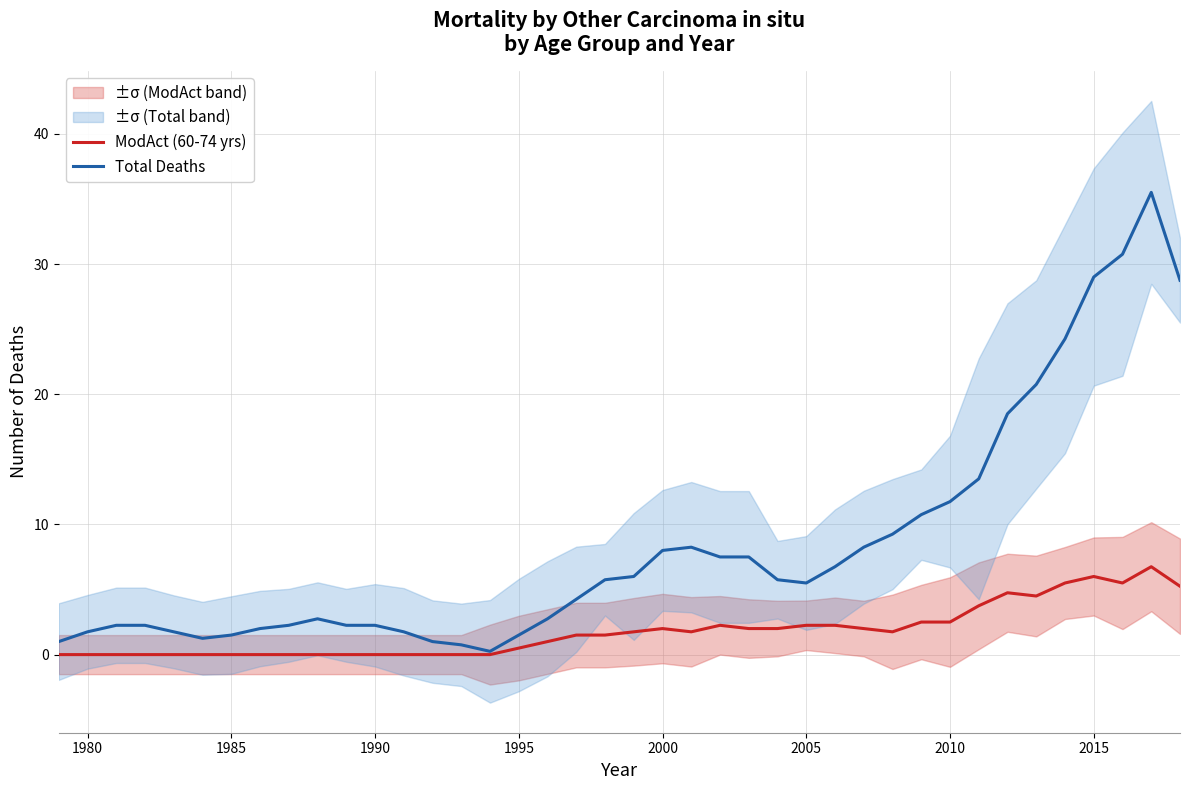

Rank the series by their average value, from lowest to highest.

ModAct (60-74 yrs), Total Deaths